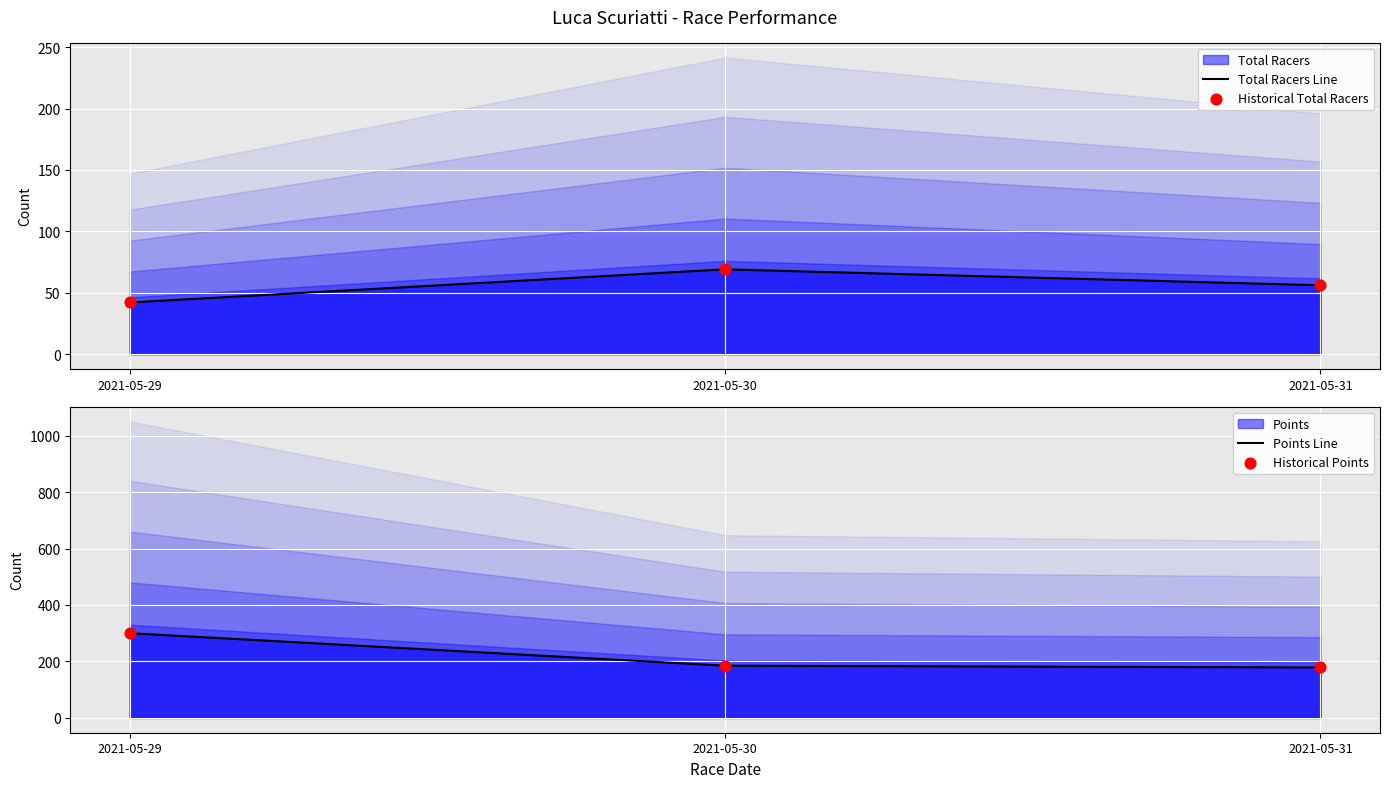

Is the value of Historical Points at 2021-05-29 greater than the value of Historical Total Racers at 2021-05-30?

Yes